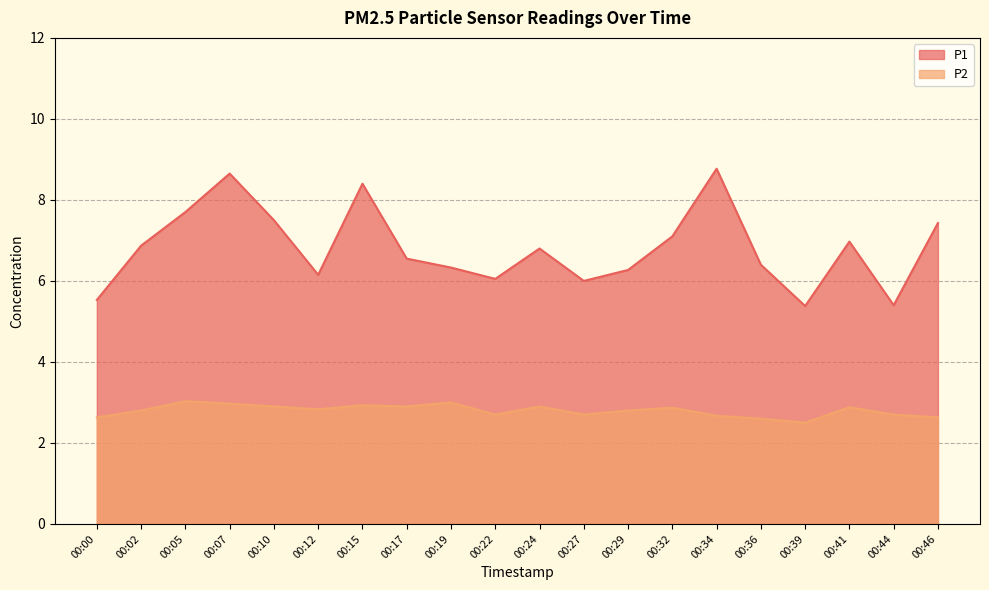

What is the difference between the second highest and minimum values in the P1 series?

3.3